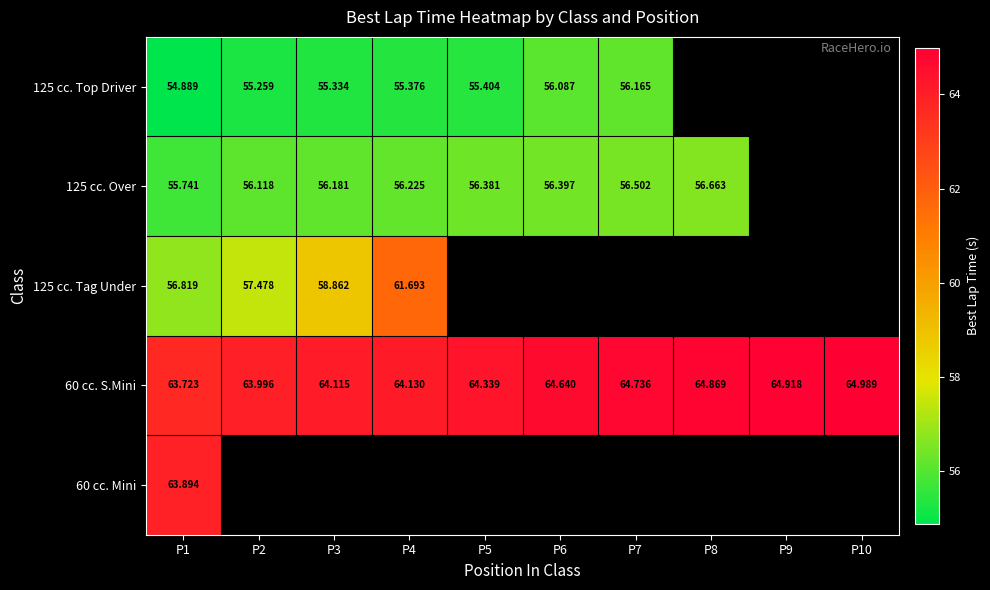

Is the value of 125 cc. Tag Under at P2 greater than the value of 60 cc. S.Mini at P9?

No